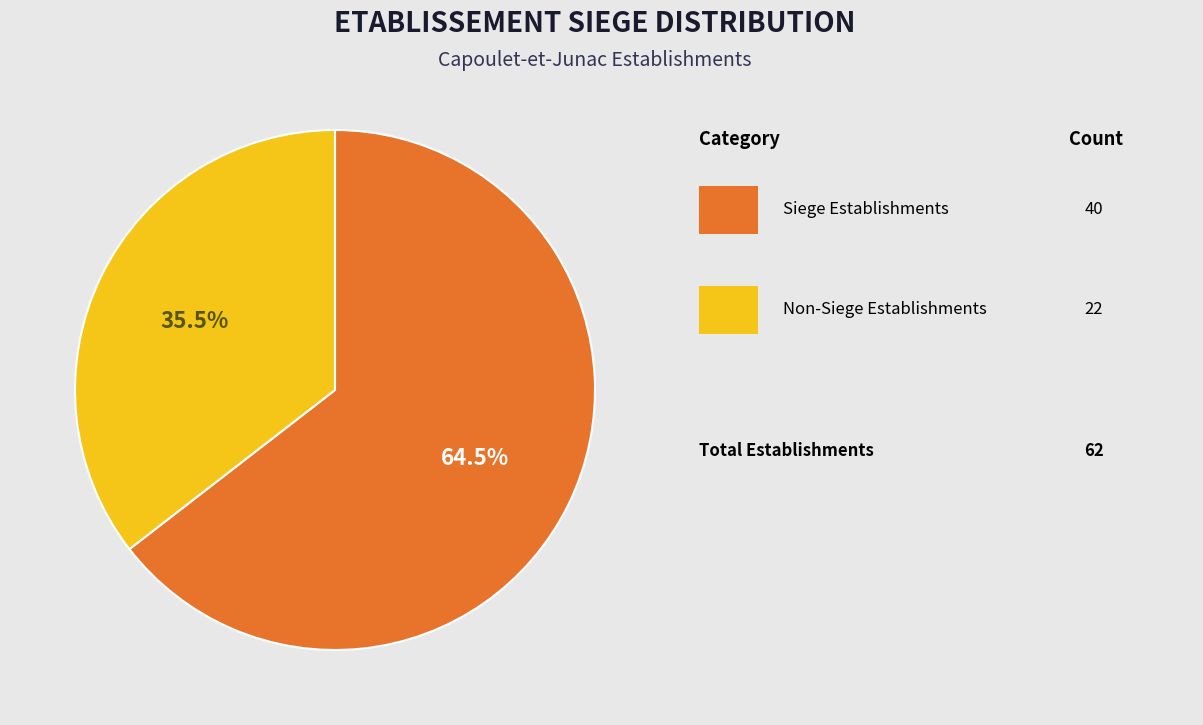

Does any single category account for the majority?

Yes